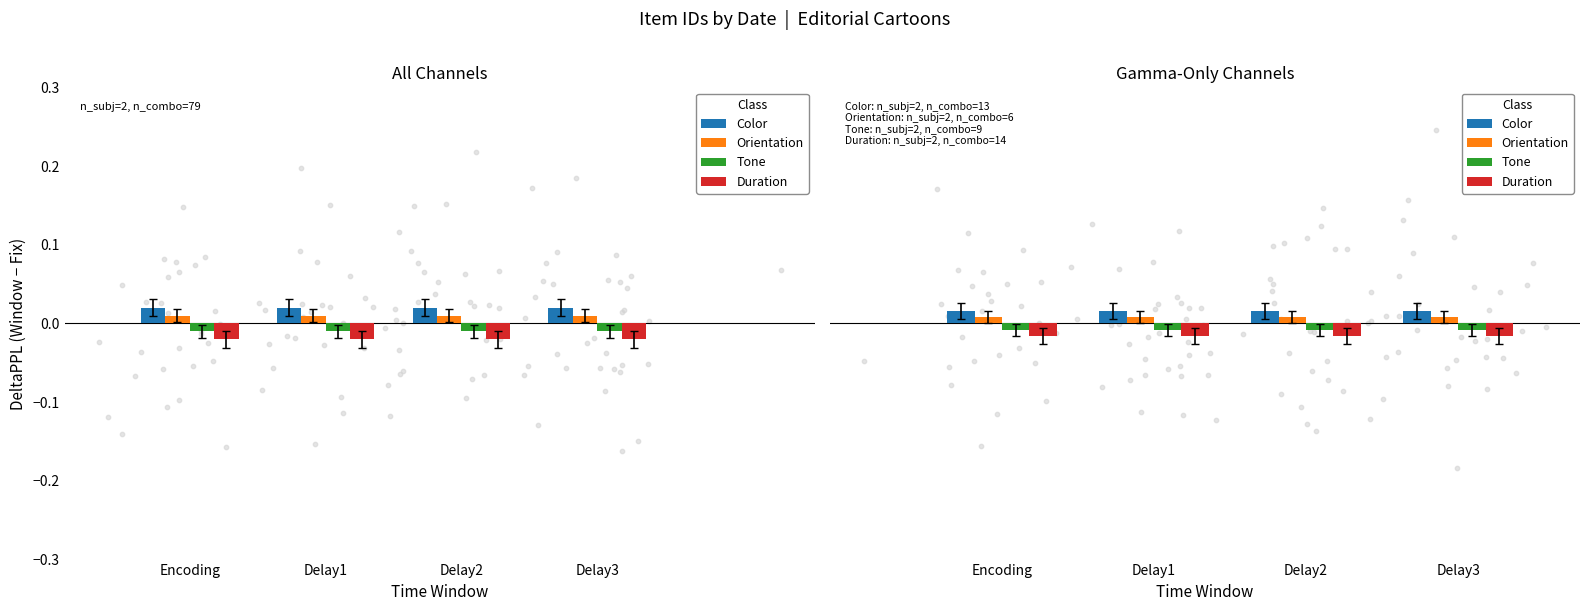

Which series has the largest total across all categories?

Color